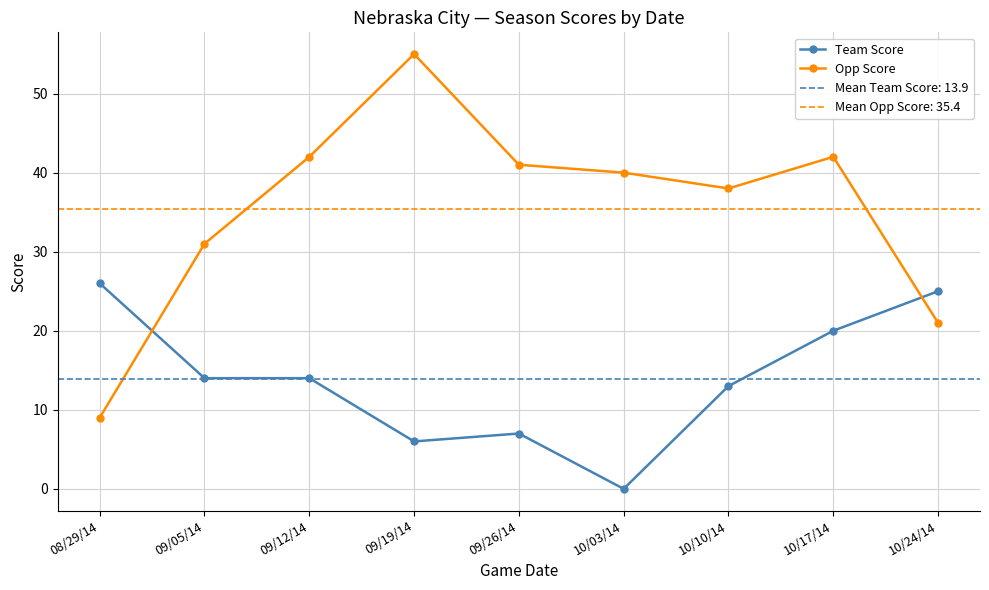

At which label does Opp Score first exceed 40?

09/12/14